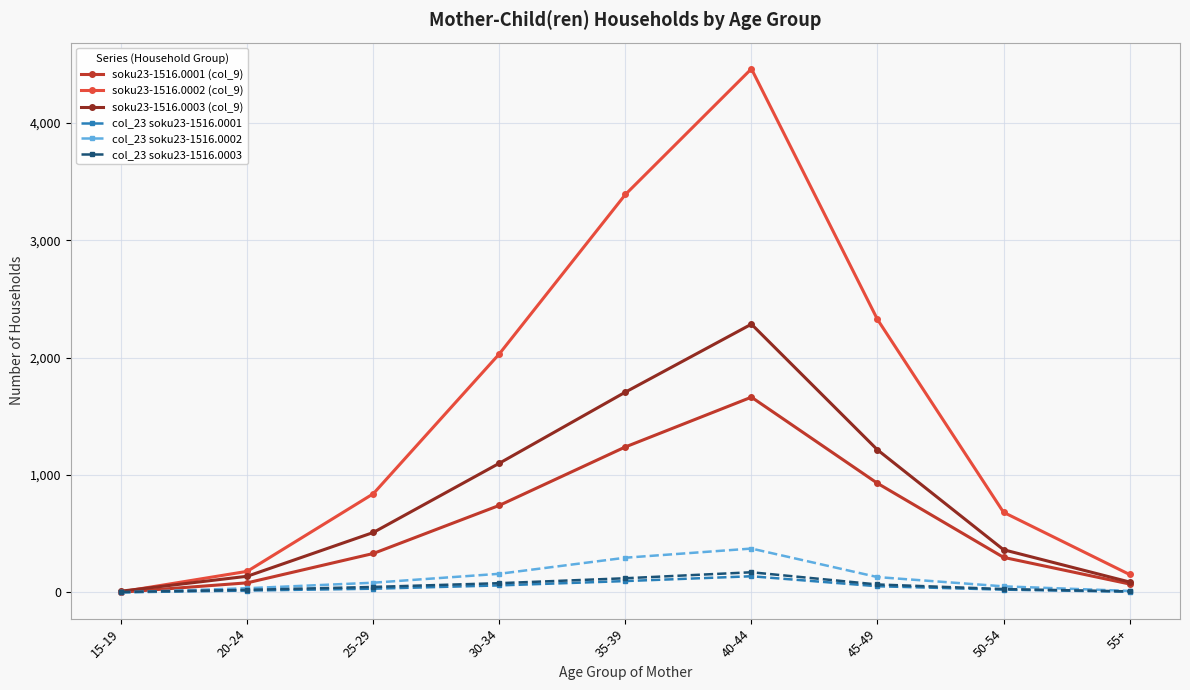

At which label does soku23-1516.0001 (col_9) reach its minimum?

15-19